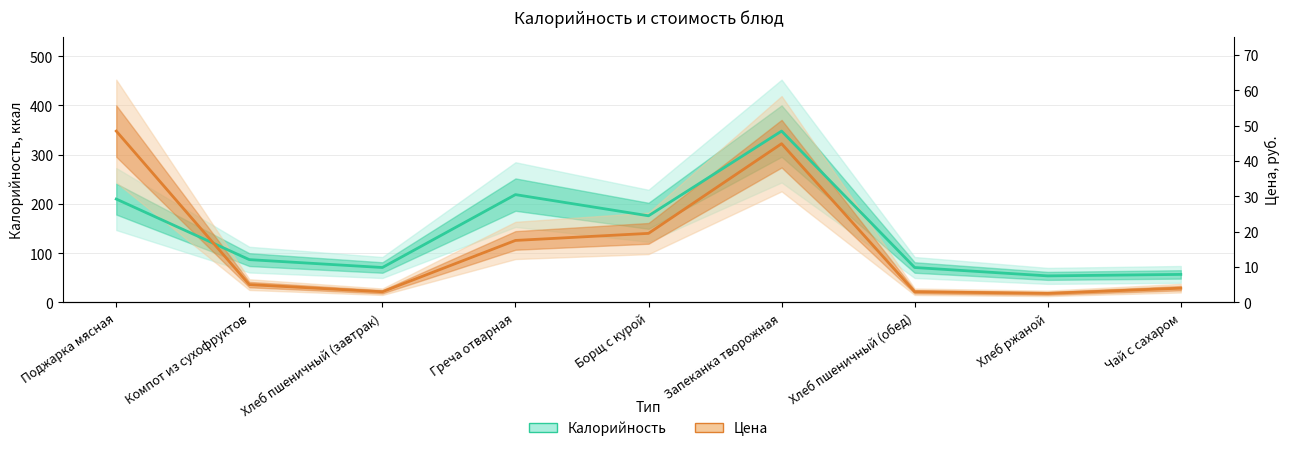

True or false: Цена (масштаб) has more than 2 points higher than both neighbors.

False